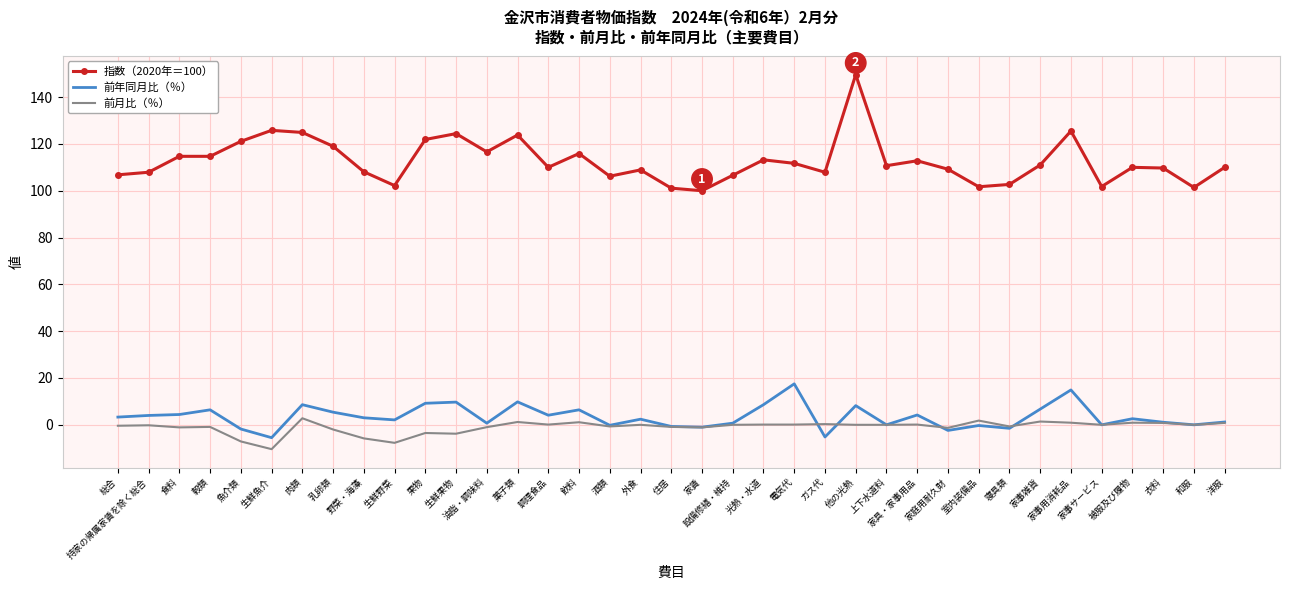

Which series has the largest total across all categories?

指数（2020年＝100）